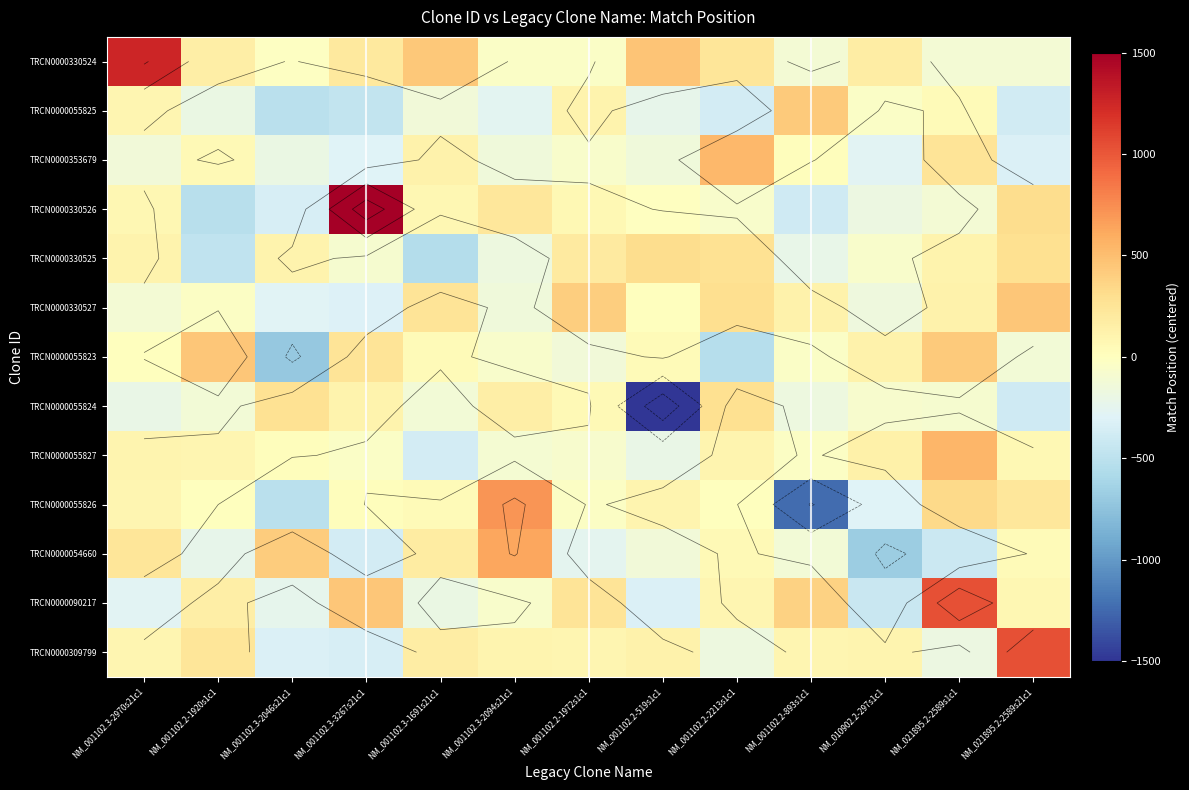

Between NM_001102.3-1691s21c1 and NM_001102.2-893s1c1, which is larger?

NM_001102.3-1691s21c1